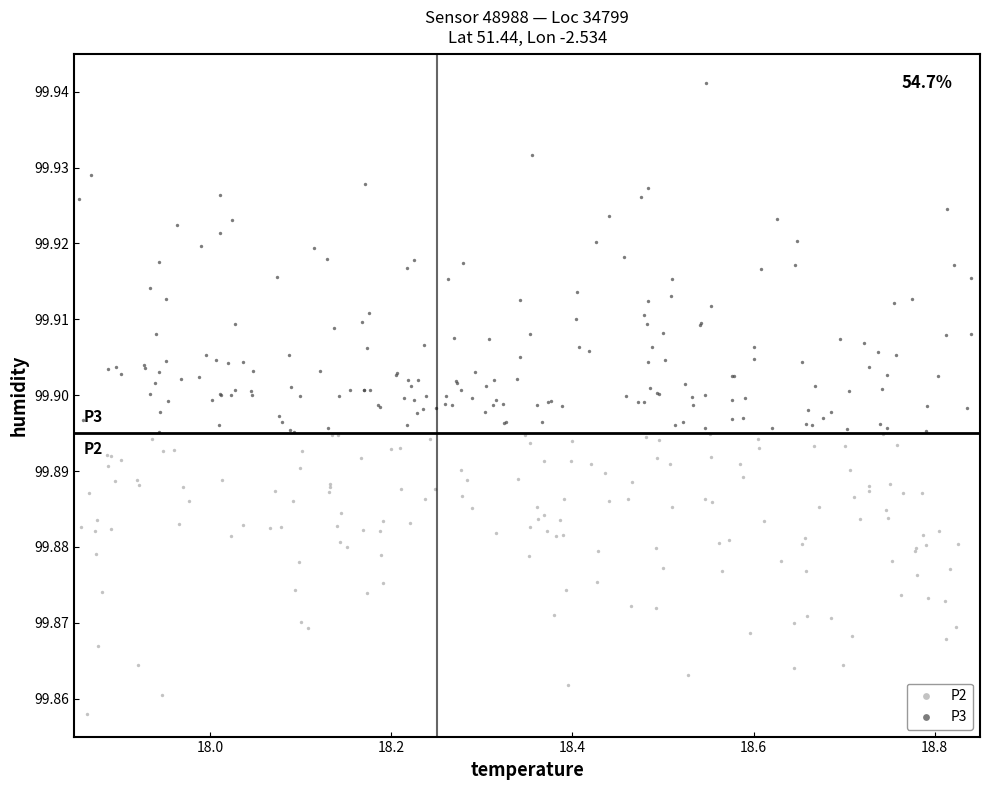

What are all the series names shown in the legend?

P2, P3